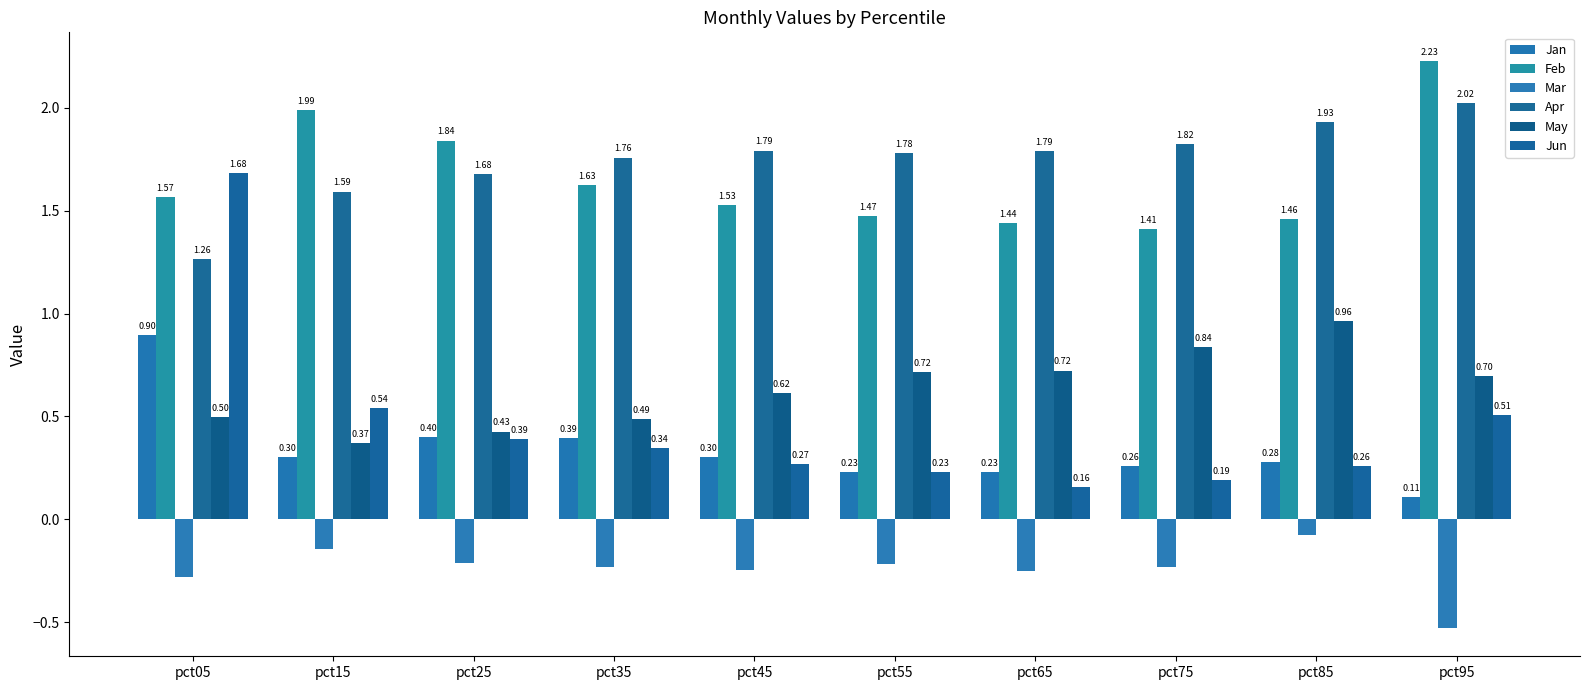

What is the sum of the Jun values at pct65 and pct75?

0.3